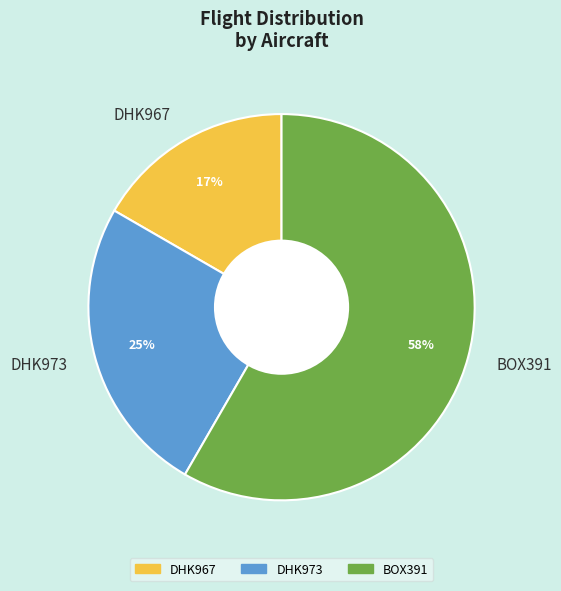

Approximately how many times larger is the value at DHK973 compared to DHK967?

1.5